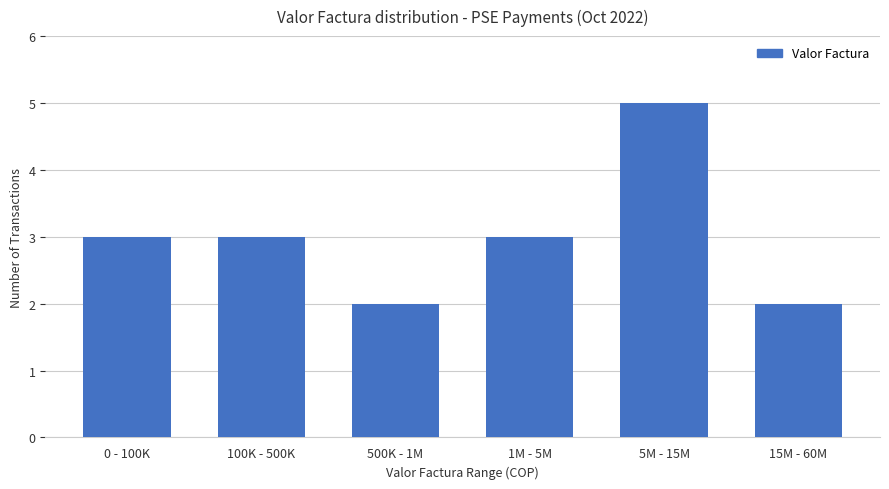

What is the value of the 4th bar from the left?

3